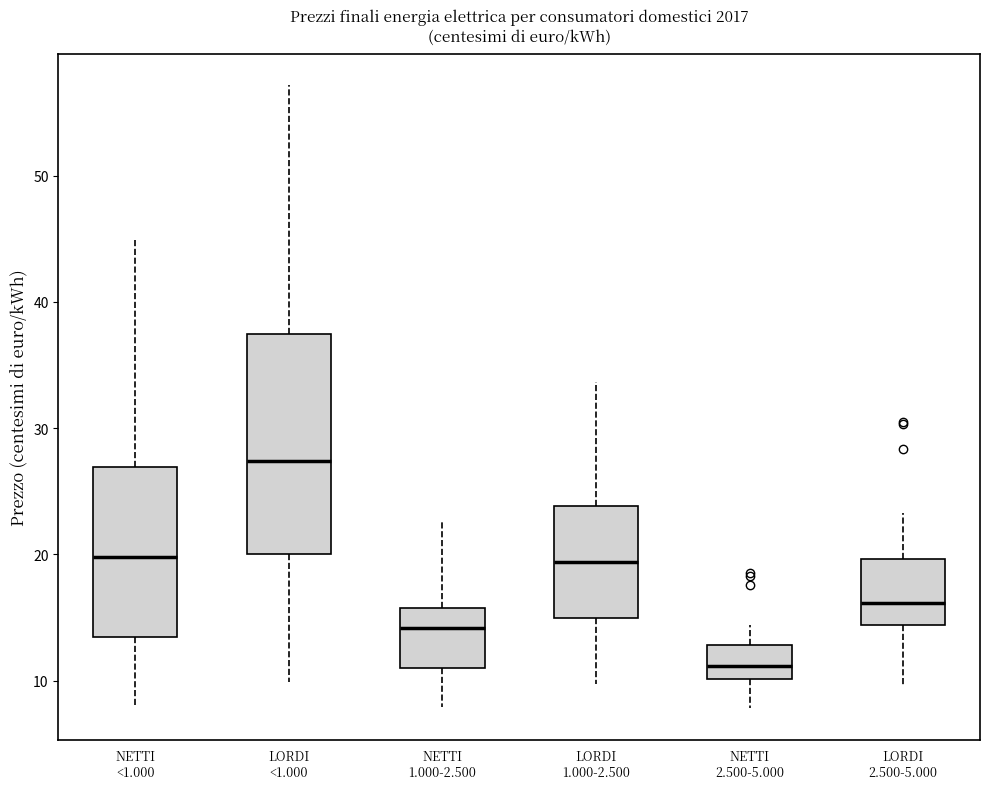

Reading left to right, transcribe this box plot: for each box, give where its median line is, the range the box spans, and where its two whiskers end, as read against the y-axis. The values are not printed on the chart, so give them approximately, as read against the axis.

NETTI <1.000: median 20, box 13 to 27, whiskers 8 to 45
LORDI <1.000: median 27, box 20 to 37, whiskers 10 to 57
NETTI 1.000-2.500: median 14, box 11 to 16, whiskers 8 to 23
LORDI 1.000-2.500: median 19, box 15 to 24, whiskers 10 to 34
NETTI 2.500-5.000: median 11, box 10 to 13, whiskers 8 to 14
LORDI 2.500-5.000: median 16, box 14 to 20, whiskers 10 to 23